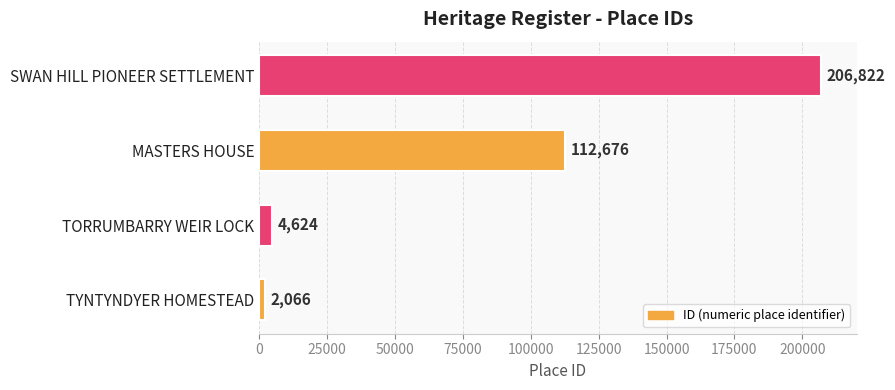

What is the sum of all values?

326188